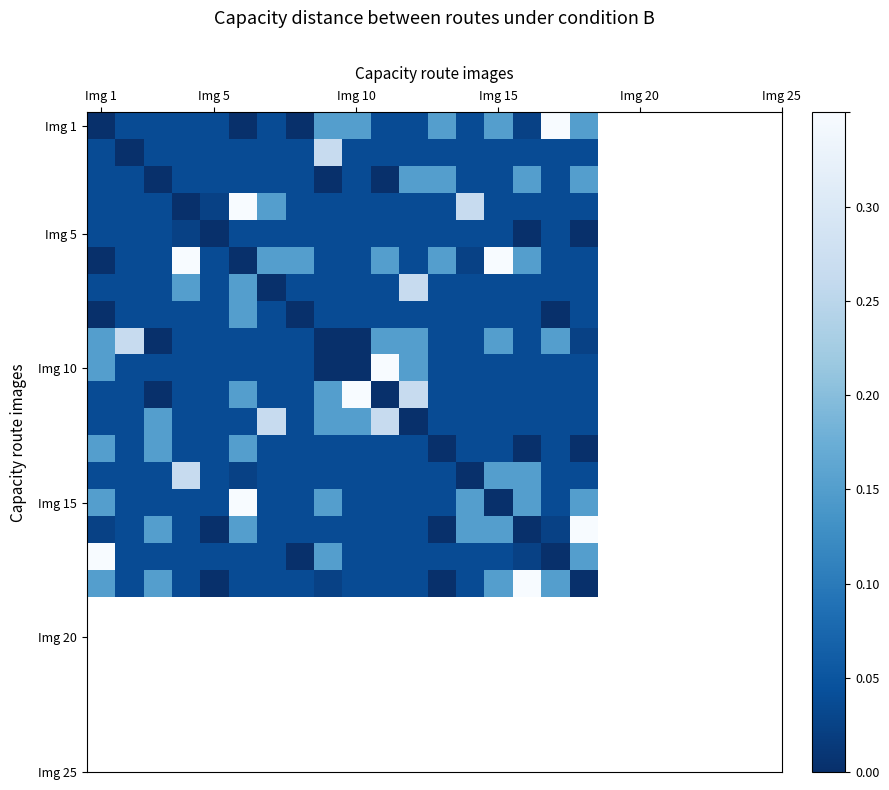

What is the greatest value displayed?

0.3